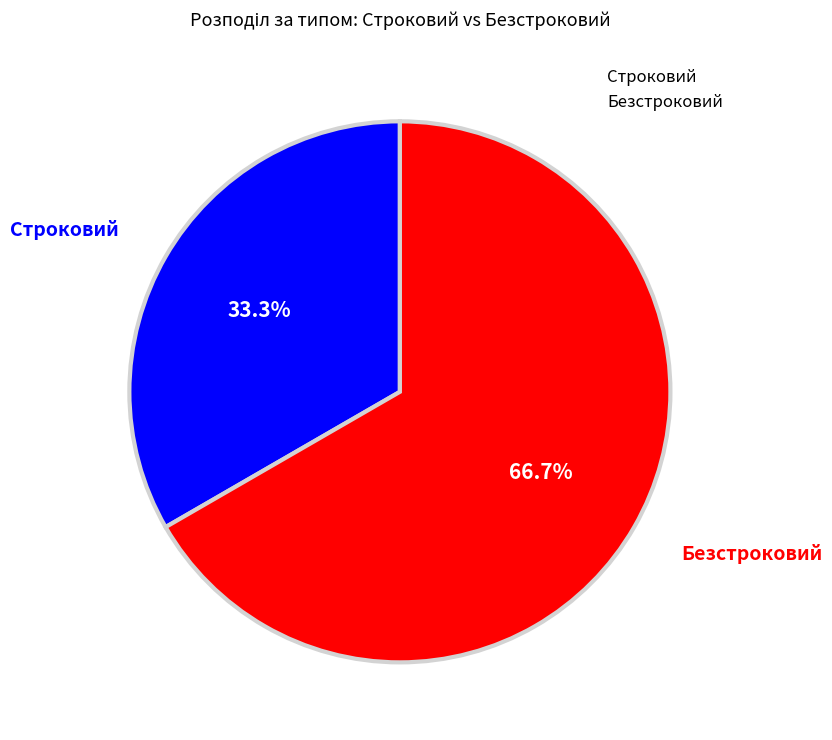

Between Строковий and Безстроковий, which is larger?

Безстроковий